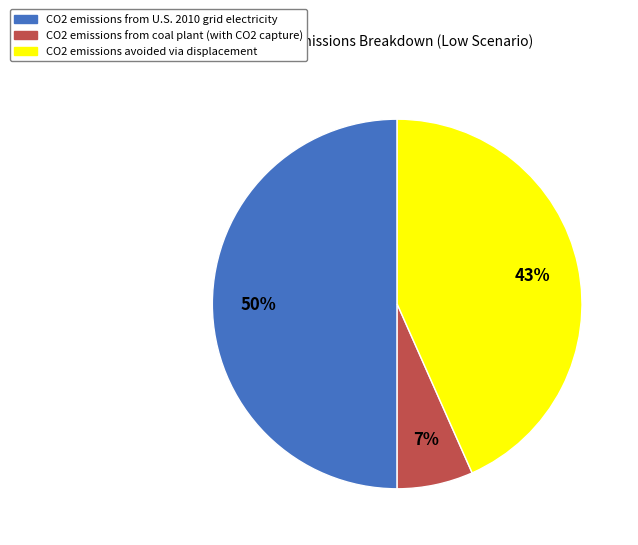

To the nearest percent, what is the difference between the CO2 emissions from U.S. 2010 grid electricity and CO2 emissions from coal plant (with CO2 capture) slice percentages?

43%